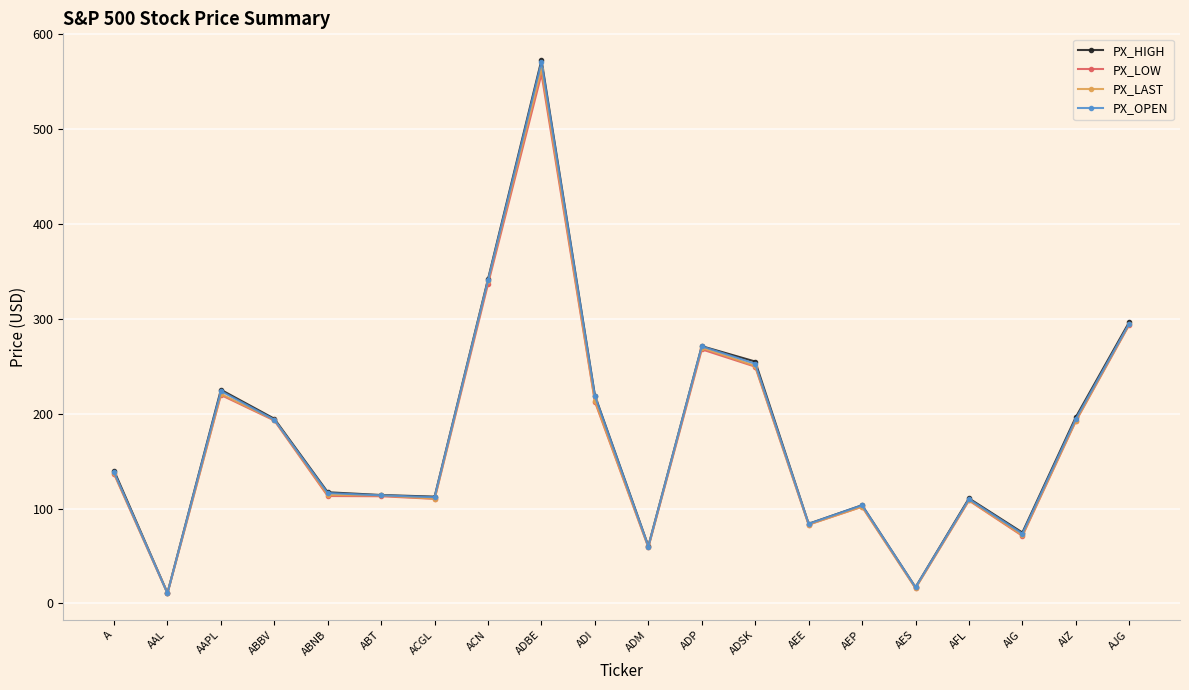

Where does the PX_OPEN series first go above 138?

A